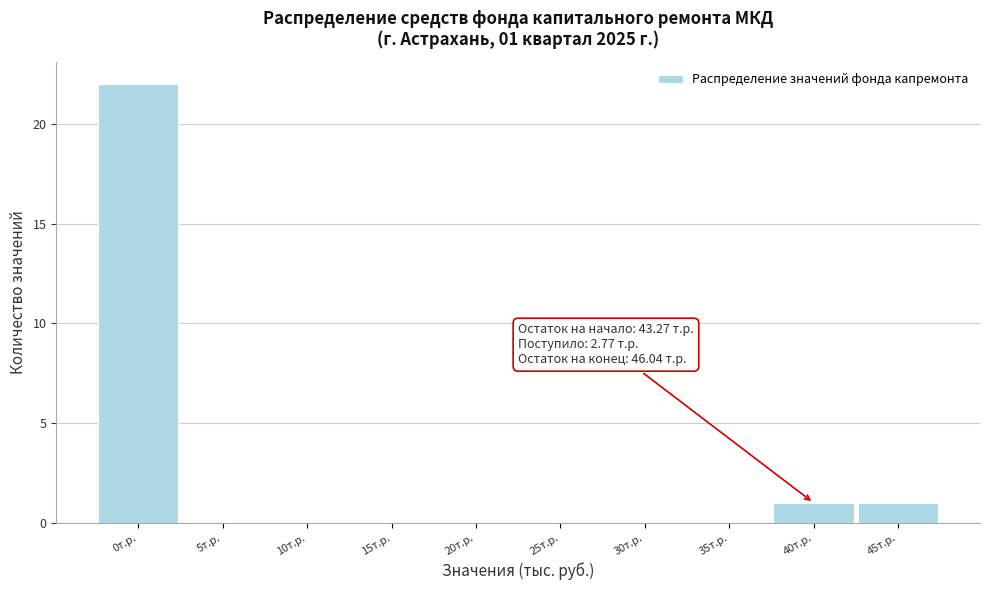

Reading right to left, extract all data points from this chart.

45т.р.=1	40т.р.=1	35т.р.=0	30т.р.=0	25т.р.=0	20т.р.=0	15т.р.=0	10т.р.=0	5т.р.=0	0т.р.=22